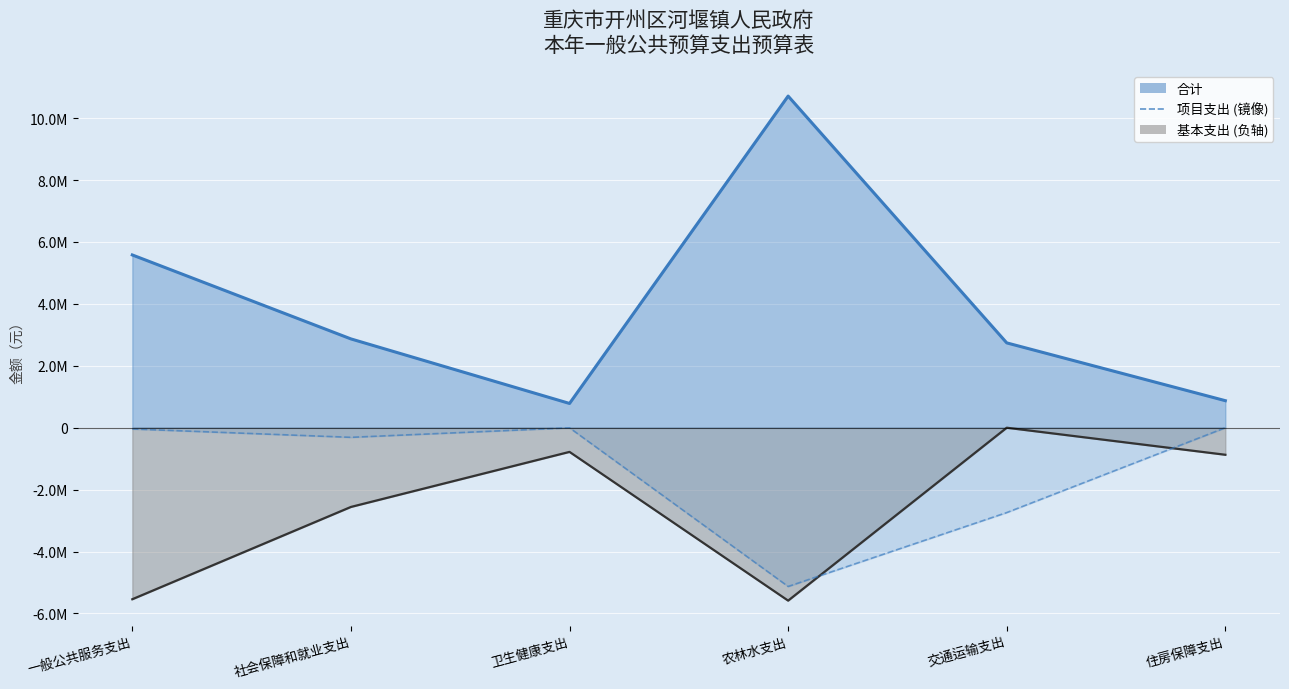

Where do 项目支出 and 基本支出 first cross each other?

农林水支出 and 交通运输支出